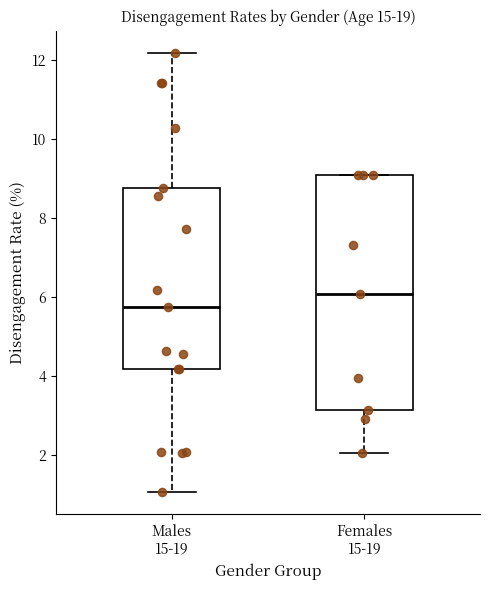

Reading left to right, transcribe this box plot: for each box, give where its median line is, the range the box spans, and where its two whiskers end, as read against the y-axis. The values are not printed on the chart, so give them approximately, as read against the axis.

Males 15-19: median 5.8, box 4.2 to 8.8, whiskers 1.0 to 12.2
Females 15-19: median 6.0, box 3.2 to 9.0, whiskers 2.0 to 9.0